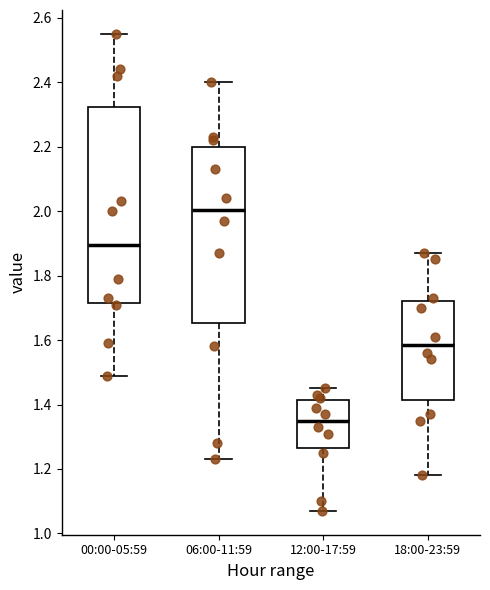

Where is the upper edge of the box for 00:00-05:59 on the y-axis? The values are not printed on the chart, so give them approximately, as read against the axis.

2.32